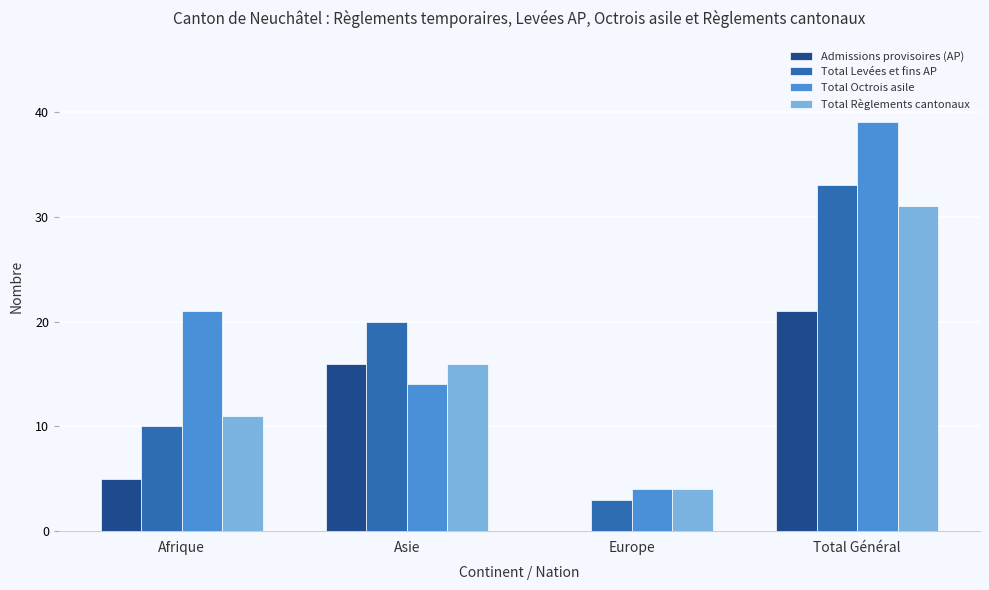

Which series has the largest range (max minus min)?

Total Octrois asile